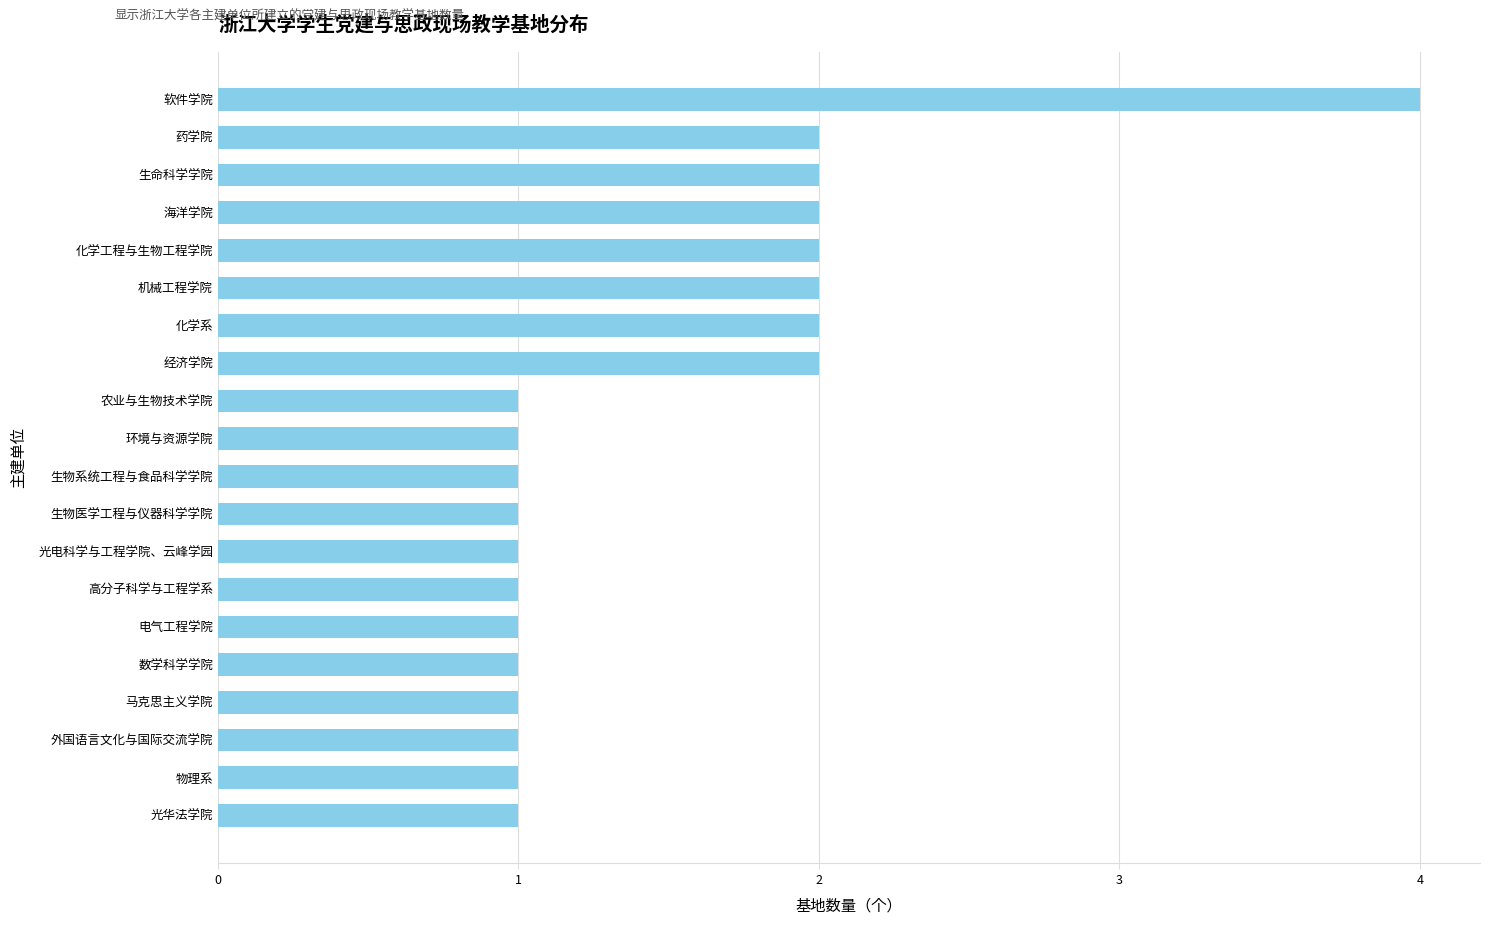

What is the minimum value shown in the chart?

1